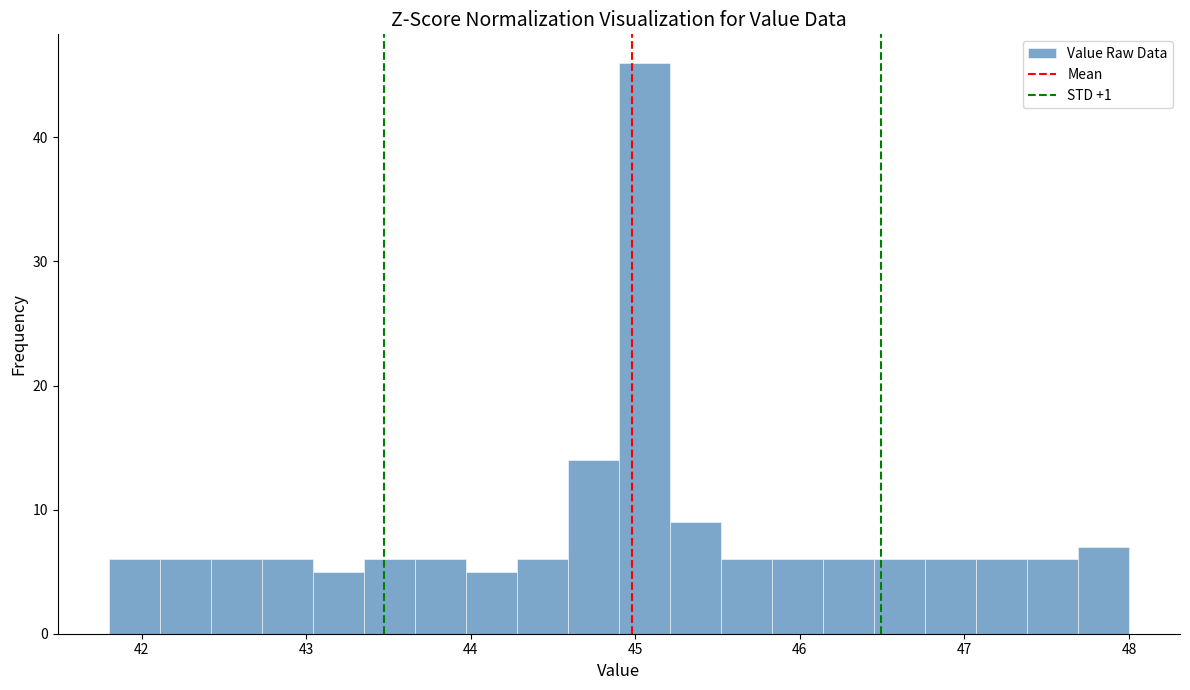

Read against the x-axis, roughly where is the centre of the tallest bar?

45.1